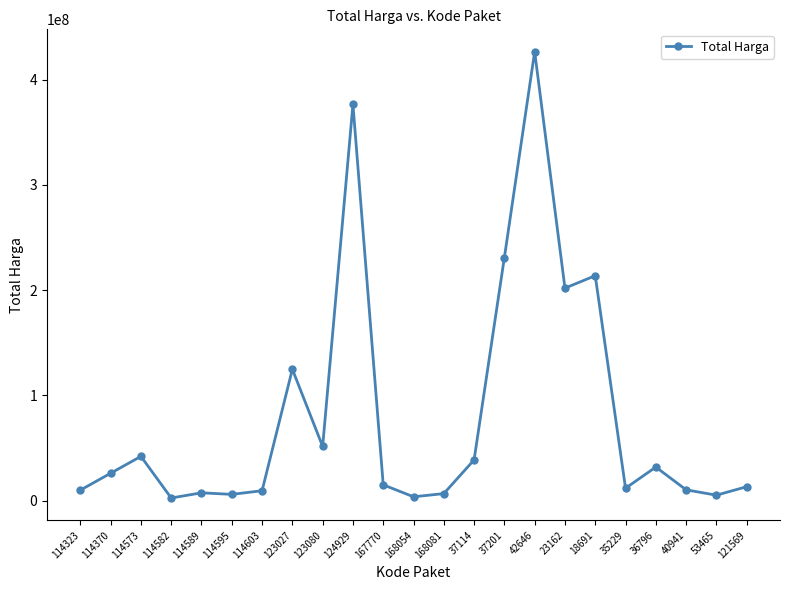

What is the difference between the values at 53465 and 36796?

26732400